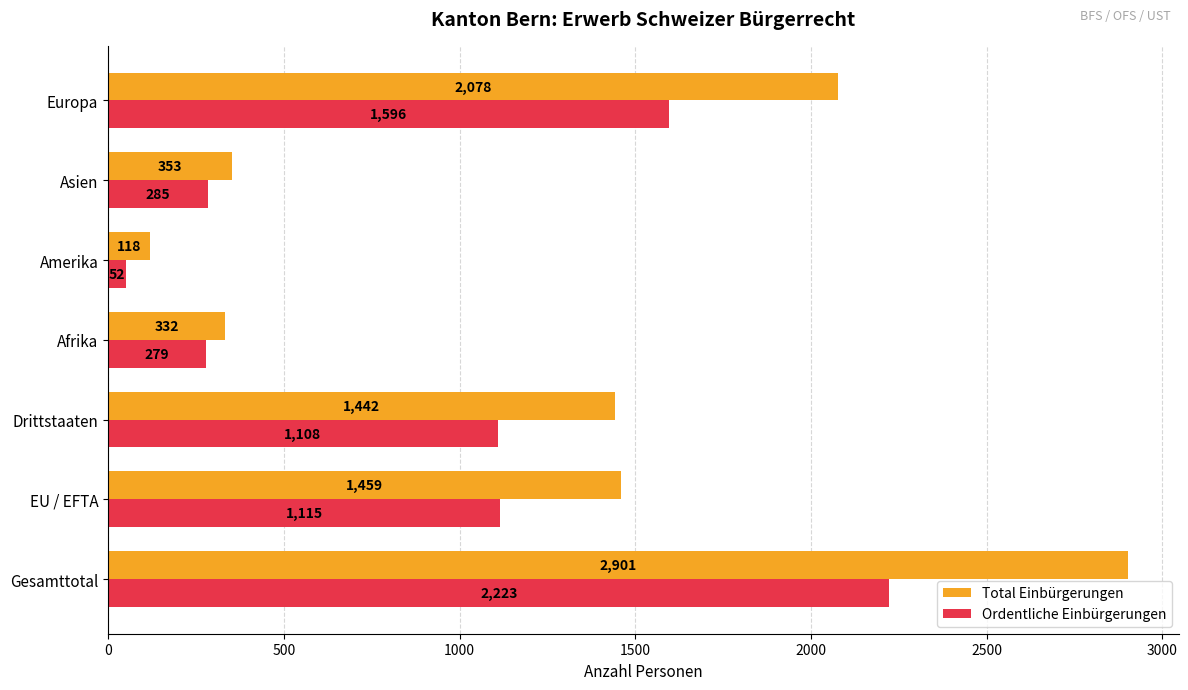

The value of Total Einbürgerungen at Europa is 2078. True or false?

True